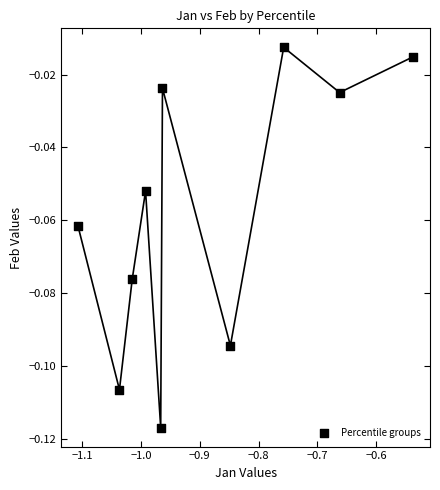

What is the range of X values (max minus min)?

0.6